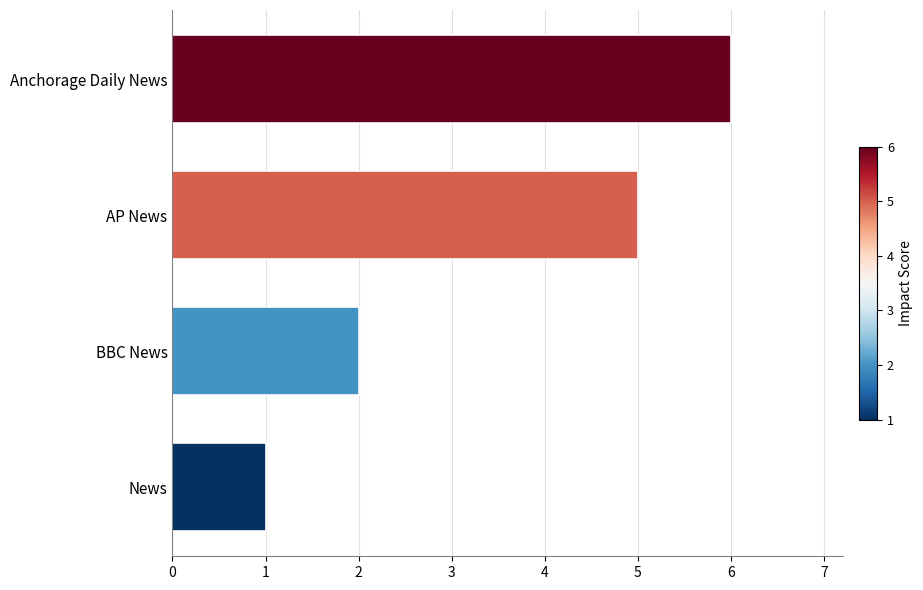

The chart shows a value of 1 at News. True or false?

True